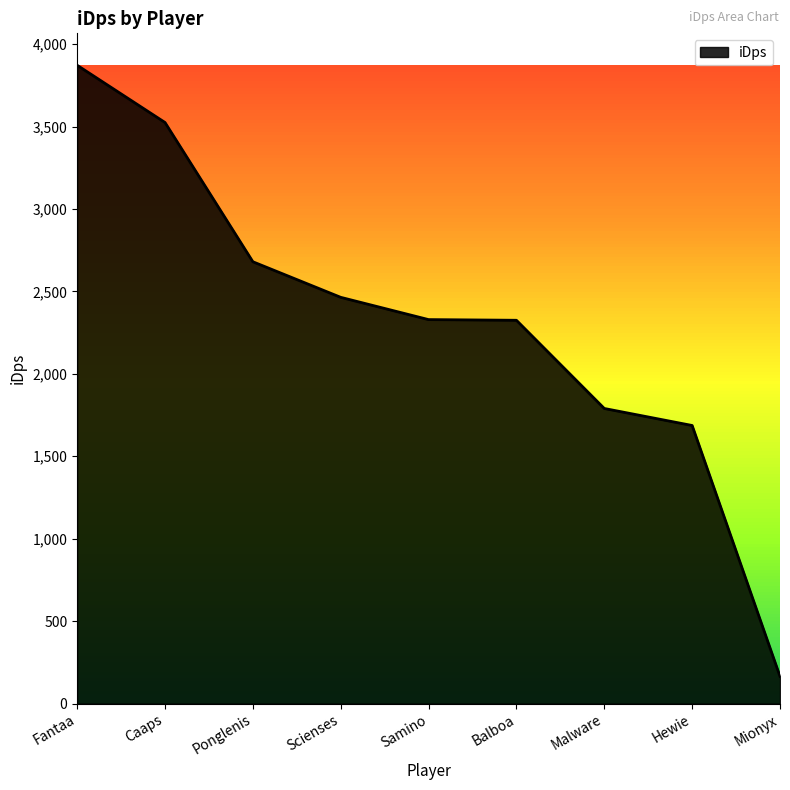

Where does the data first go above 2329?

Fantaa